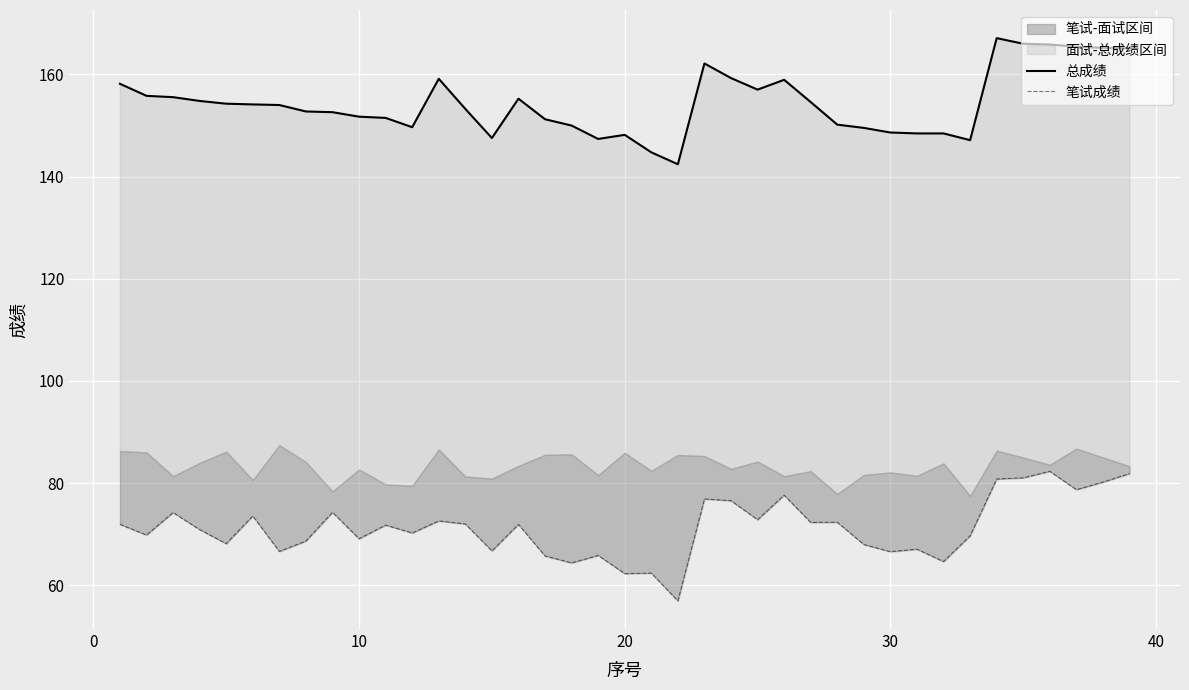

Is the value of 总成绩 at 30 greater than the value of 笔试成绩 at 20?

Yes